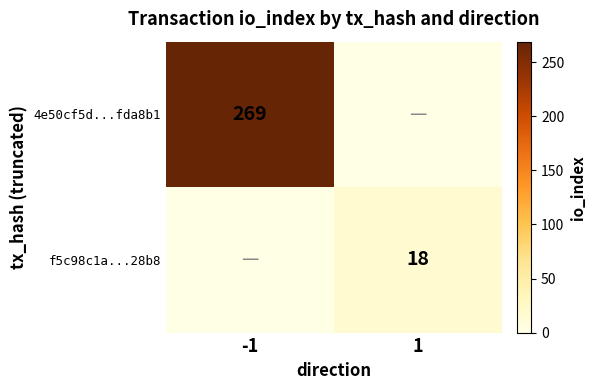

The f5c98c1a...28b8 series shows 31 at 1. True or false?

False